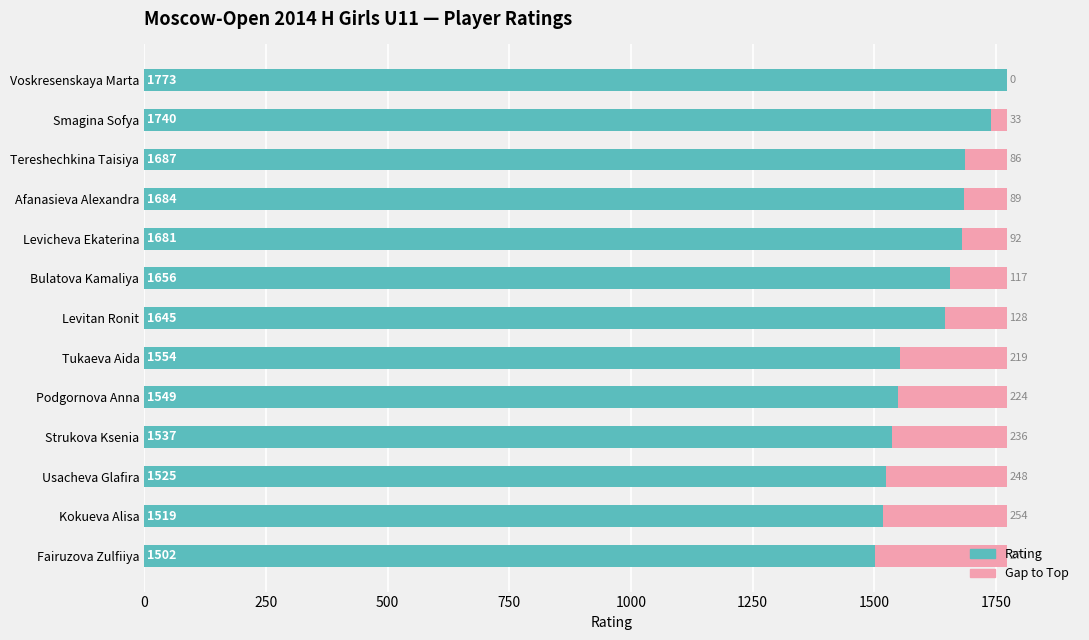

What is the total value across all series at Voskresenskaya Marta?

1773